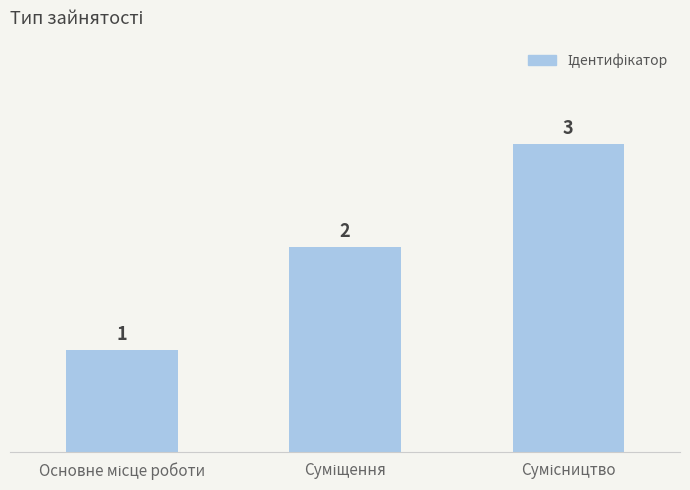

What is the value of the 1st bar from the left?

1